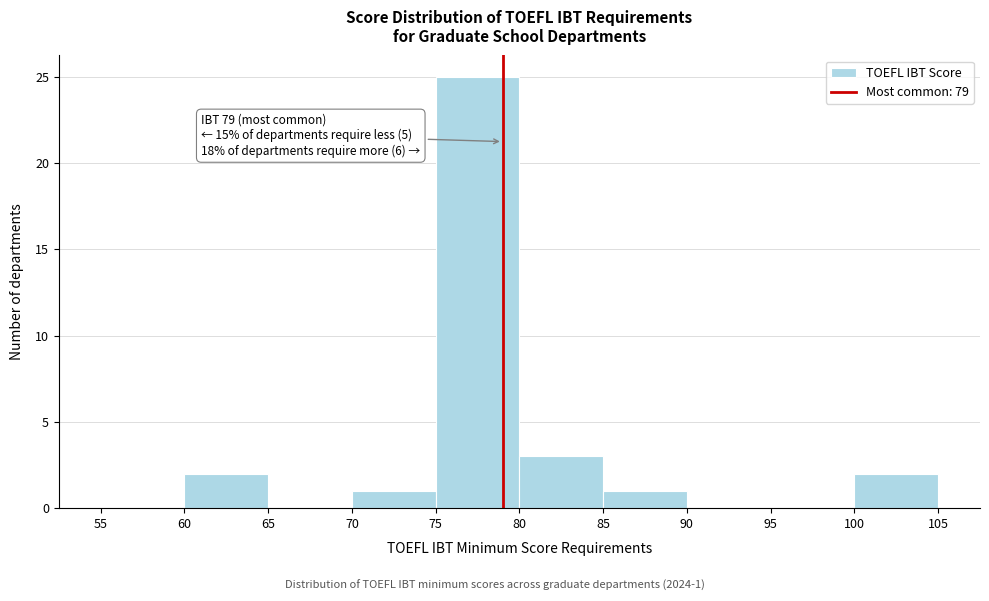

Over which range of the x-axis is the bar tallest?

75 to 80